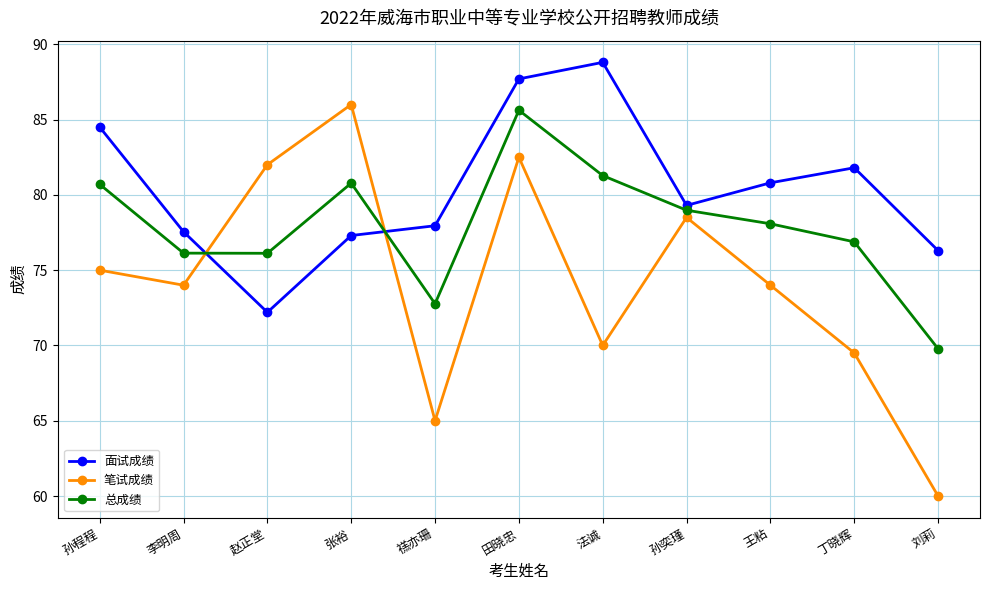

Rank the series by their average value, from highest to lowest.

面试成绩, 总成绩, 笔试成绩